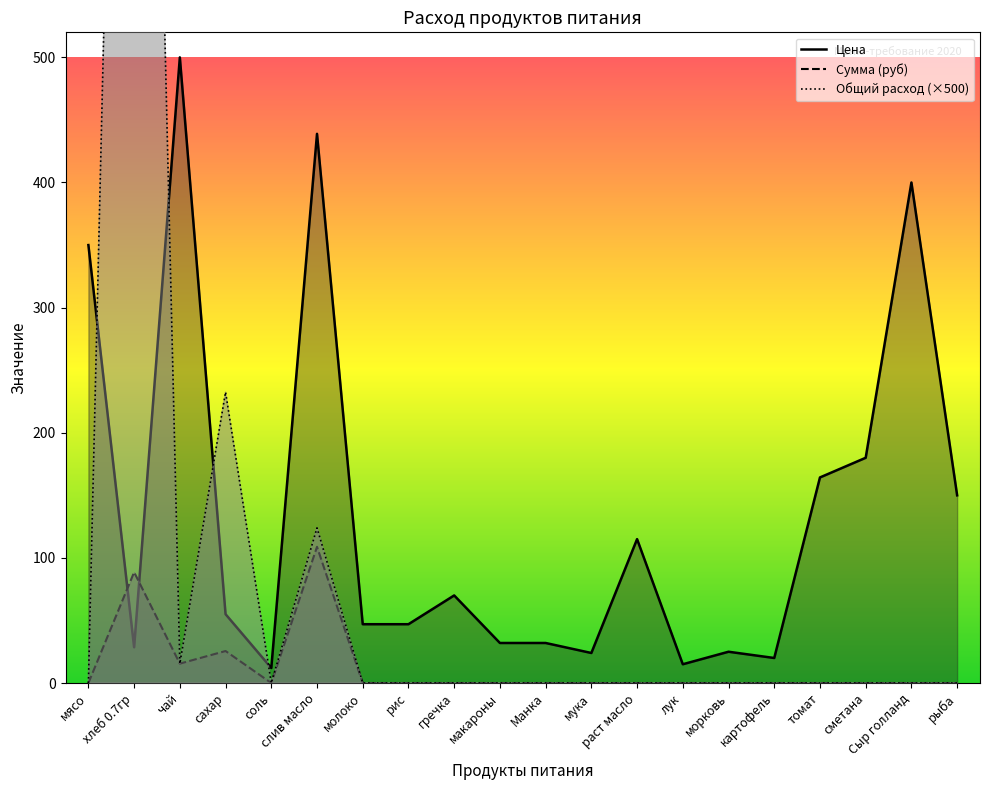

True or false: Сумма and Цена cross at least once.

True